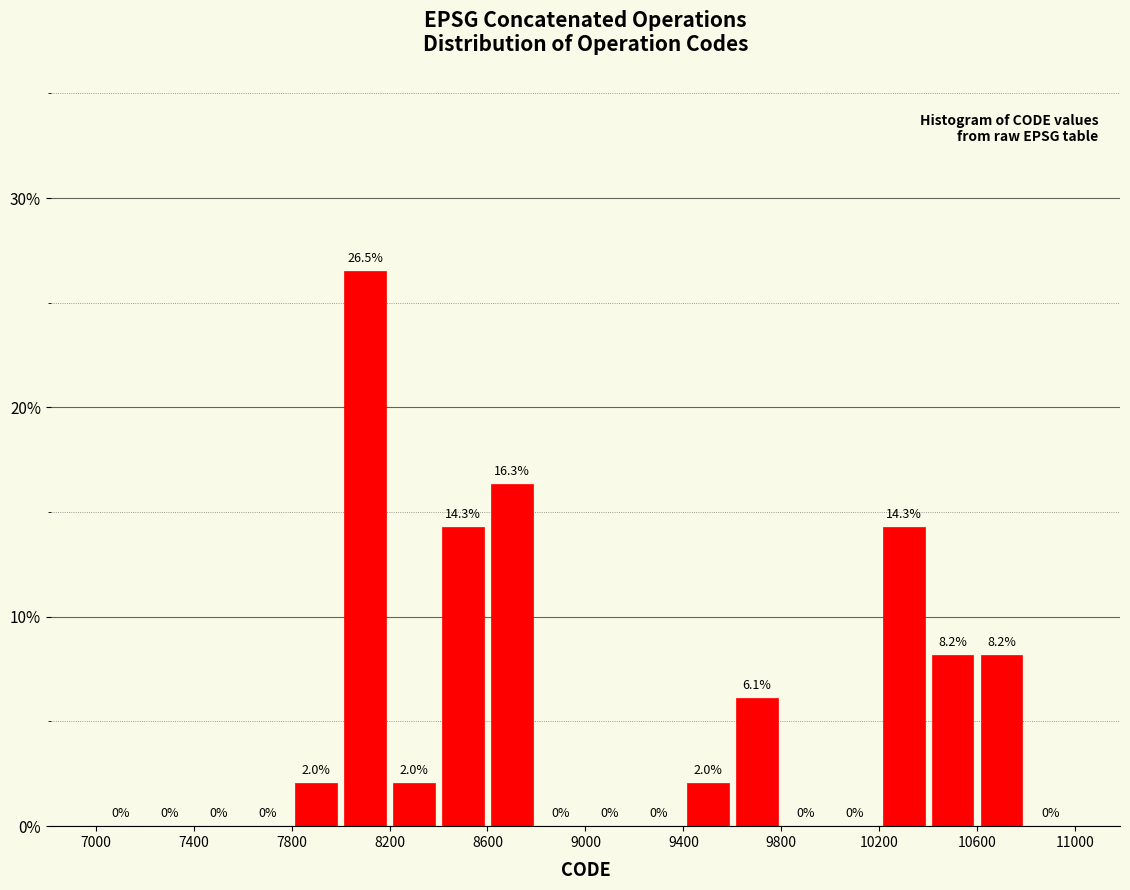

How tall is the bar that spans 9600 to 9800 on the x-axis?

6.1